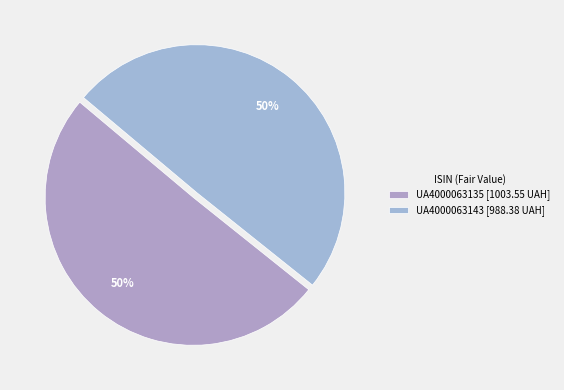

How many slices are in this pie chart?

2